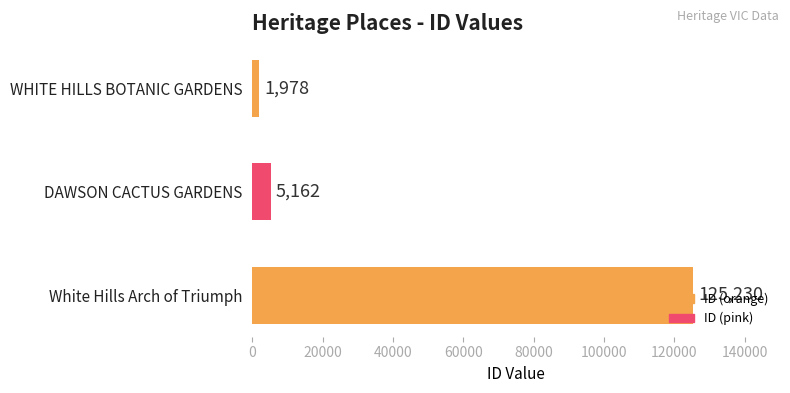

How many bars are there in total?

3